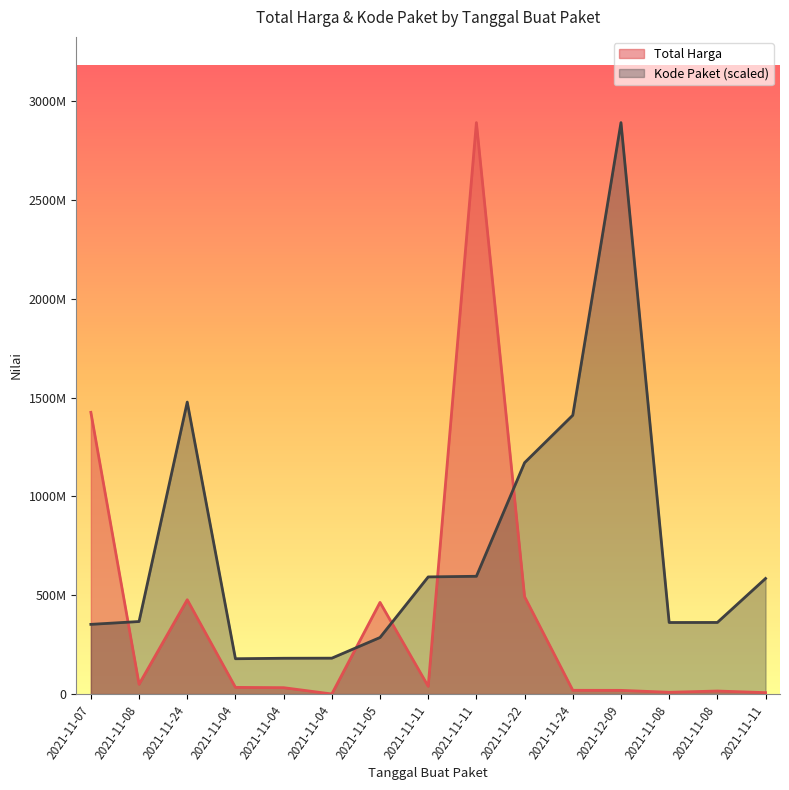

Between 2021-11-24 and 2021-11-11, which is larger?

2021-11-11